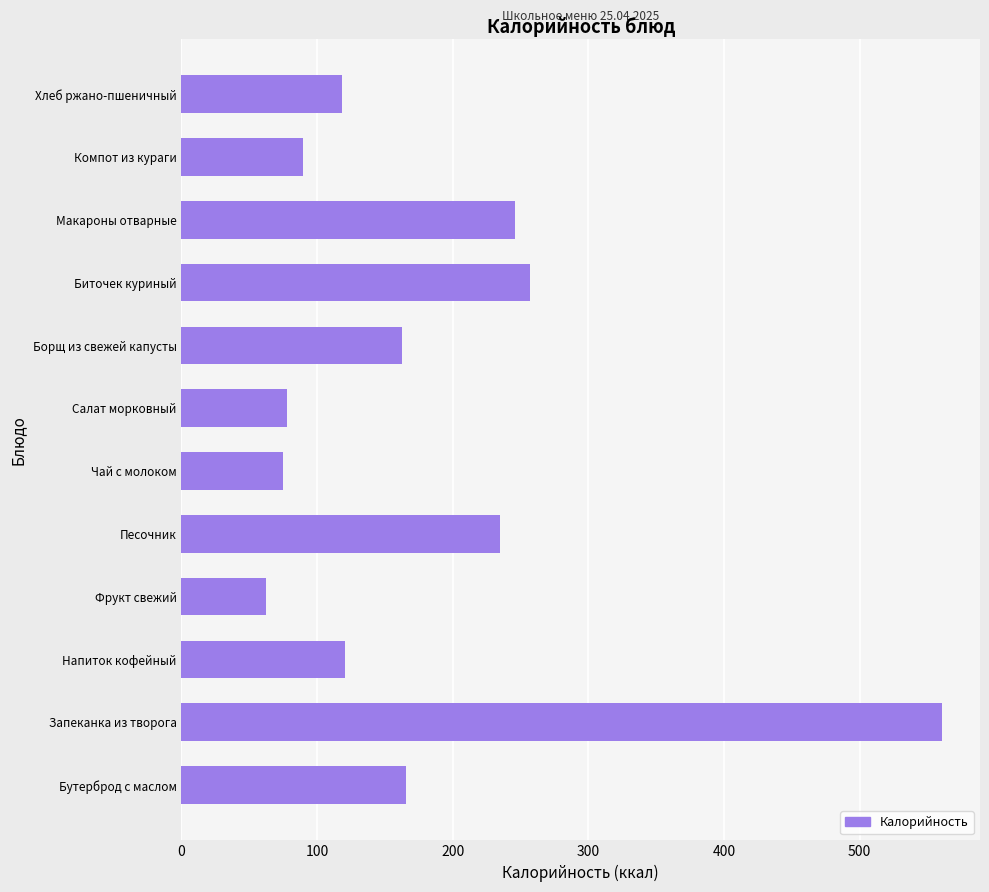

What is the change in value from Макароны отварные to Хлеб ржано-пшеничный?

-126.9